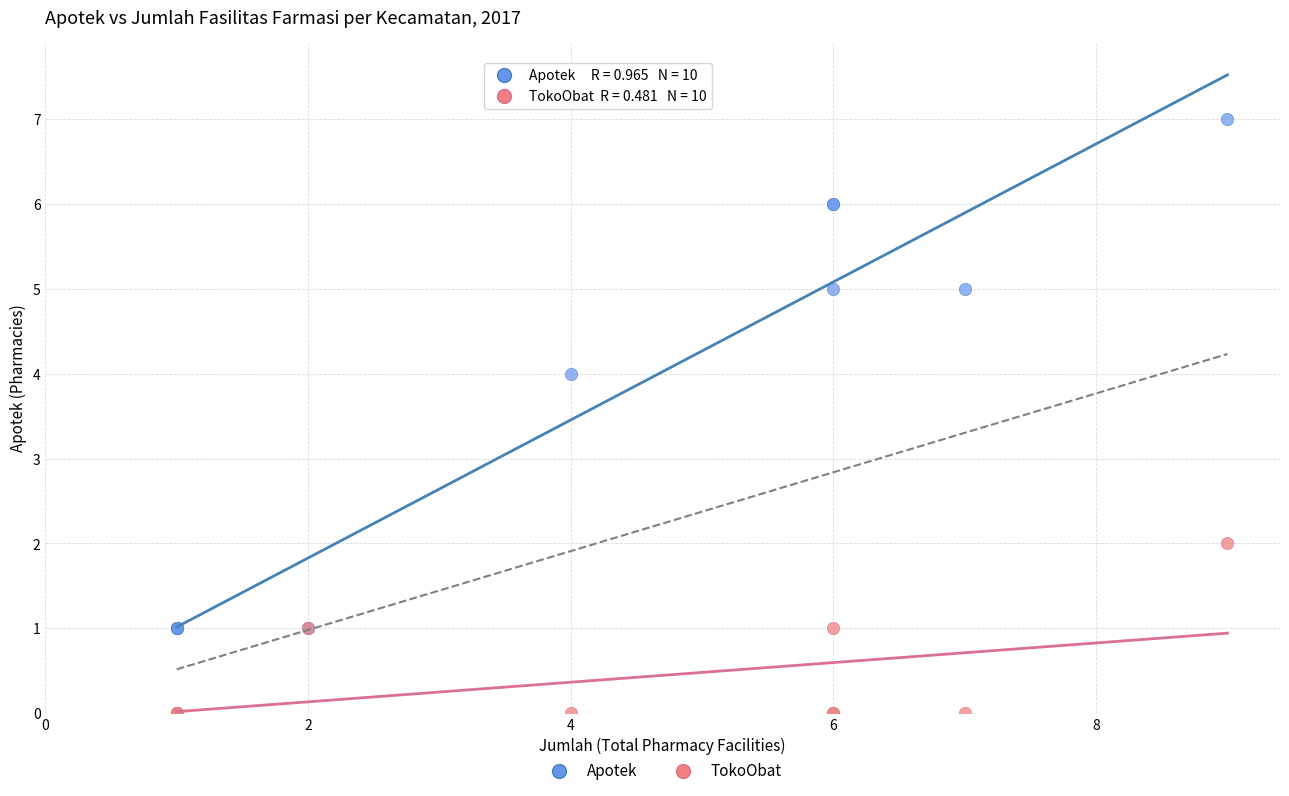

Which series reaches the maximum Y coordinate?

Apotek